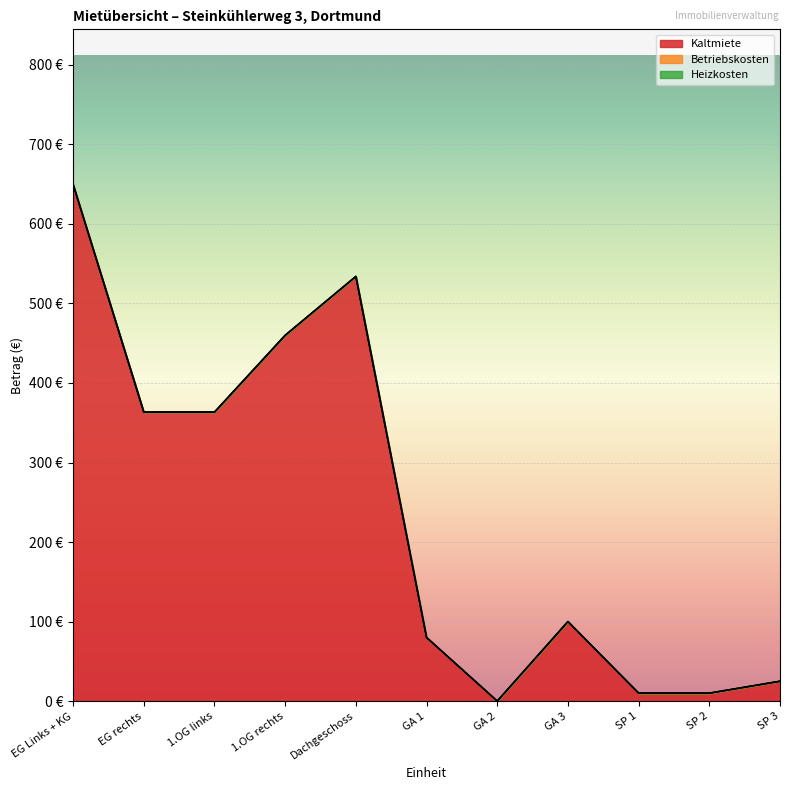

True or false: Heizkosten has more than 2 interior local peaks.

False